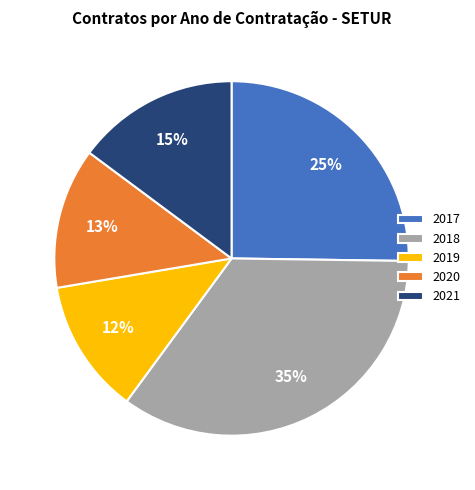

To the nearest percent, what portion does 2020 represent?

13%